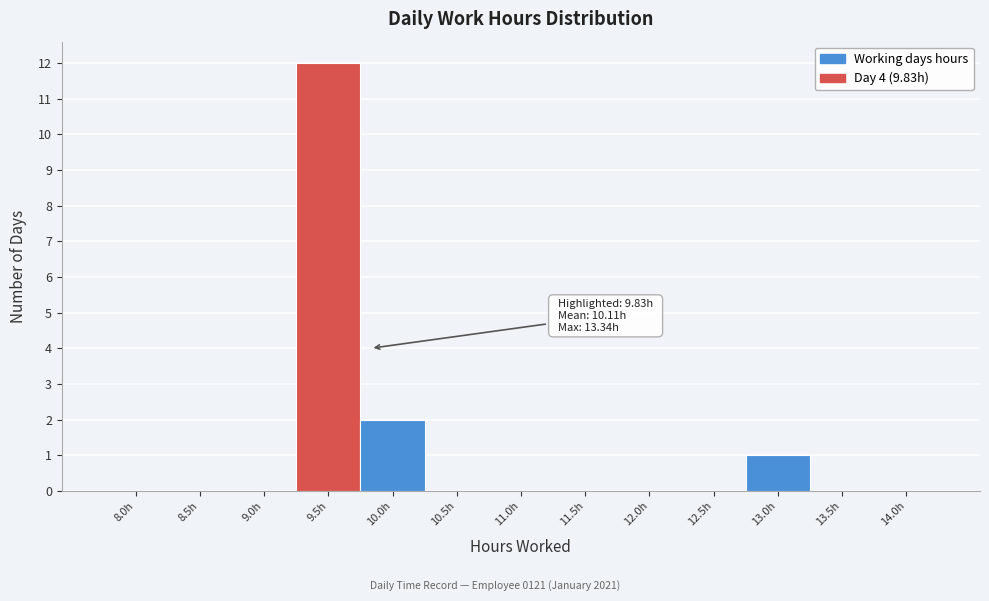

Reading left to right, what are all the values shown in this chart?

8.0h=0	8.5h=0	9.0h=0	9.5h=12	10.0h=2	10.5h=0	11.0h=0	11.5h=0	12.0h=0	12.5h=0	13.0h=1	13.5h=0	14.0h=0